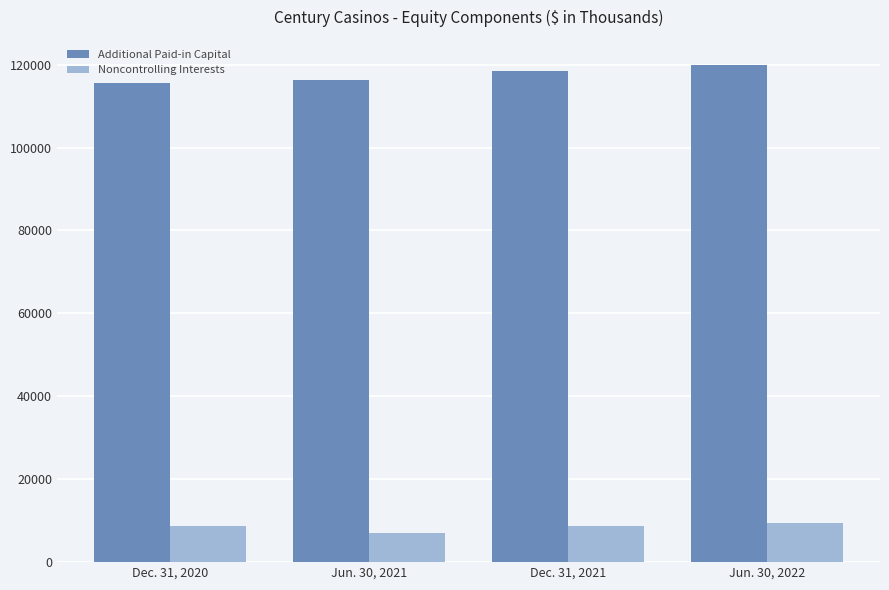

What is the minimum value for Noncontrolling Interests?

7107